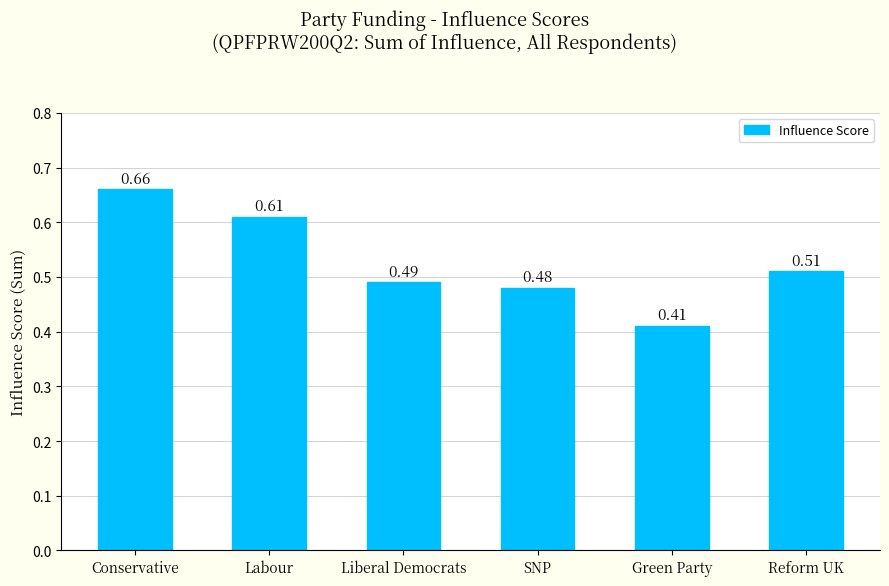

What is the change in value from Labour to Green Party?

-0.2